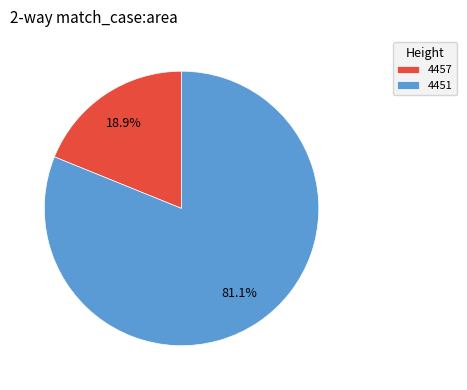

Is it true that 4451 is 81% of the pie?

True